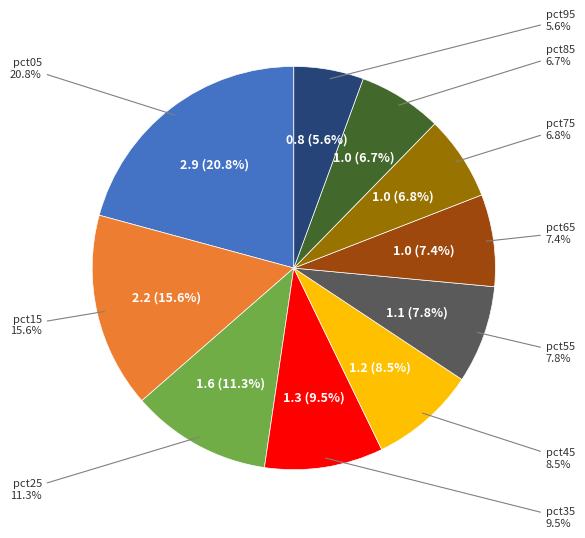

What percentage is NOT represented by pct25?

88.7%